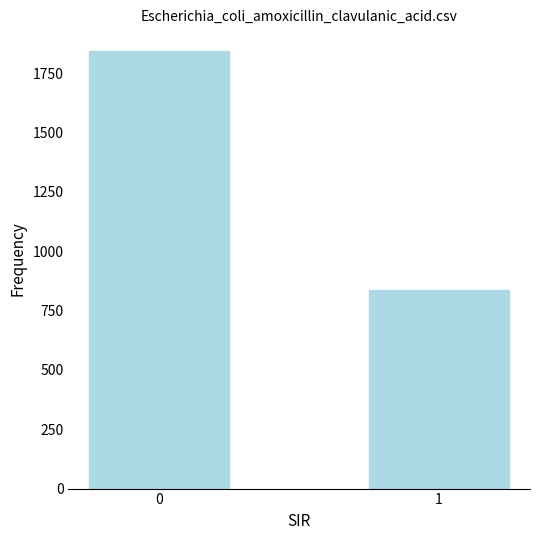

How many data points are less than 1843?

1